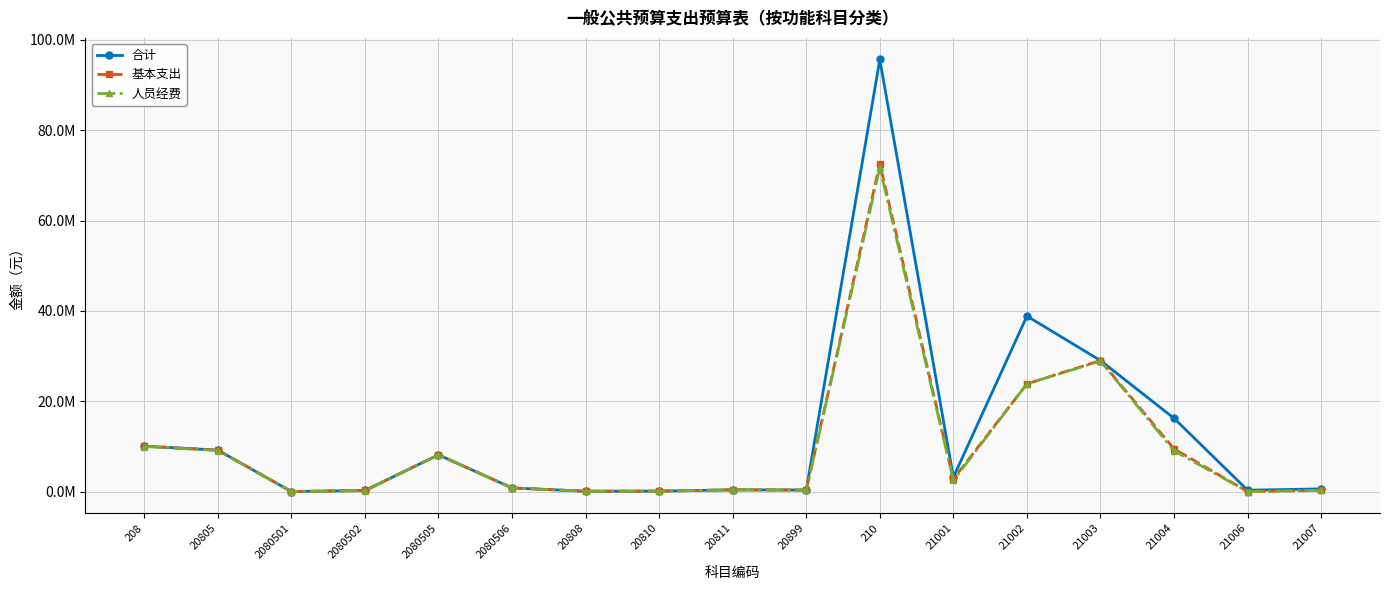

What is the sum of all 合计 values?

213060915.1